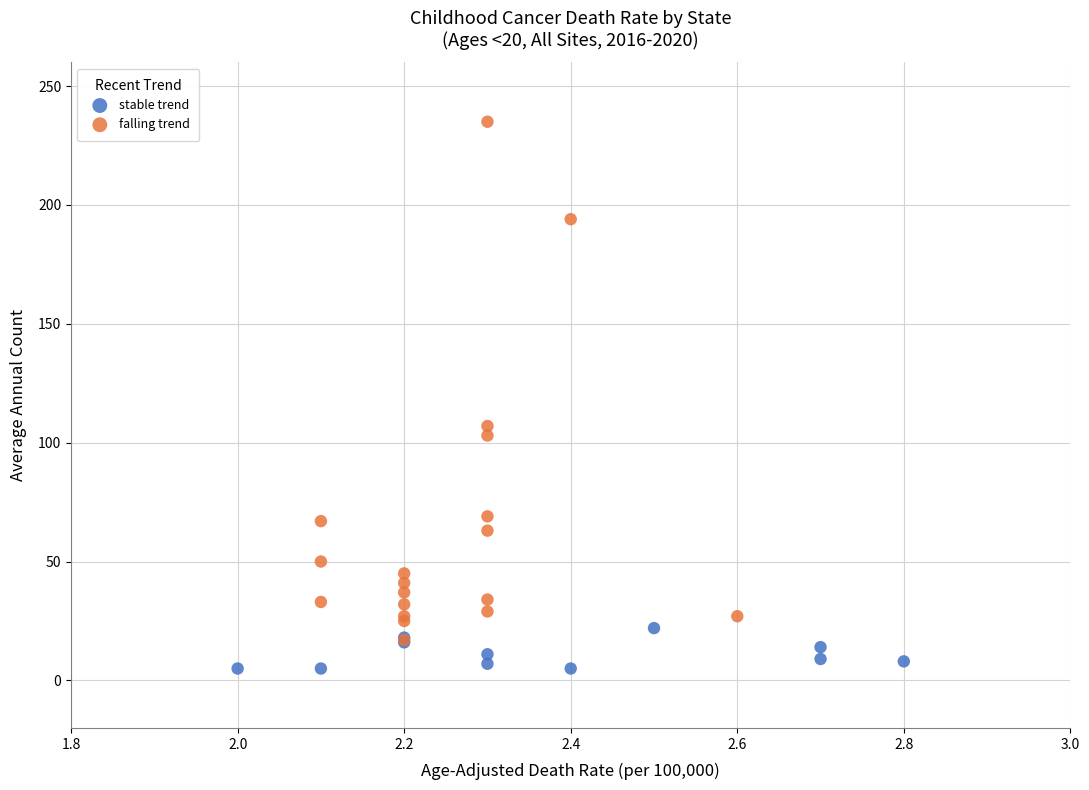

Which series contains the lowest Y value?

stable trend